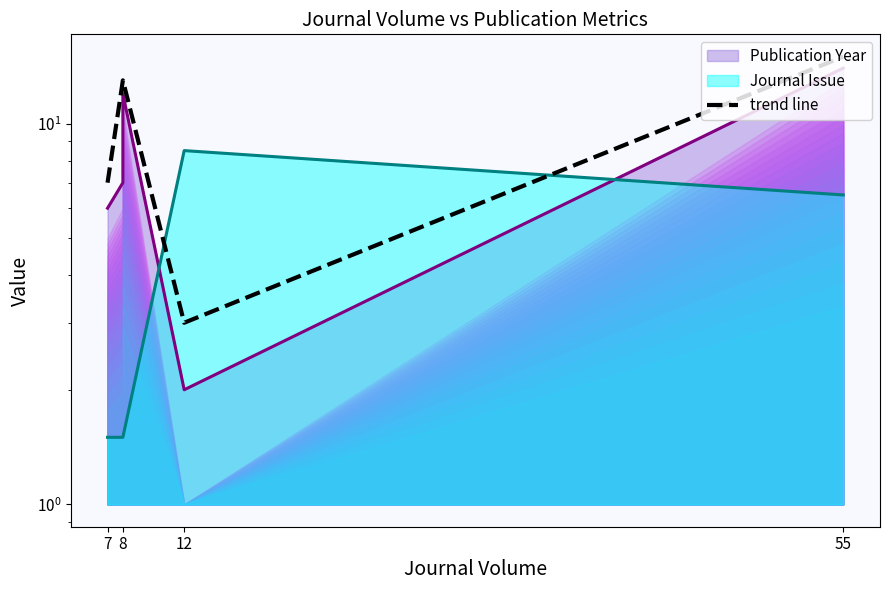

What is the ratio of the value at 12 to the value at 8?

0.2